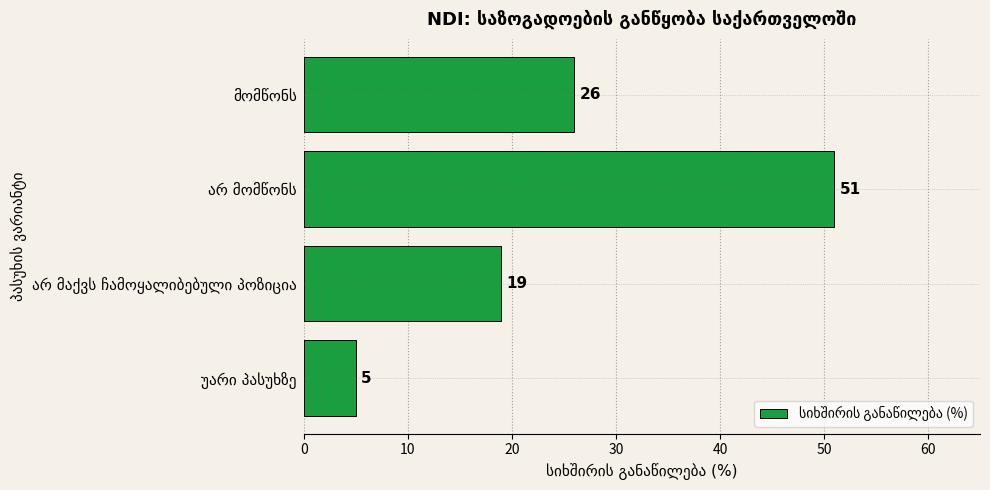

How many data points does each series have?

4